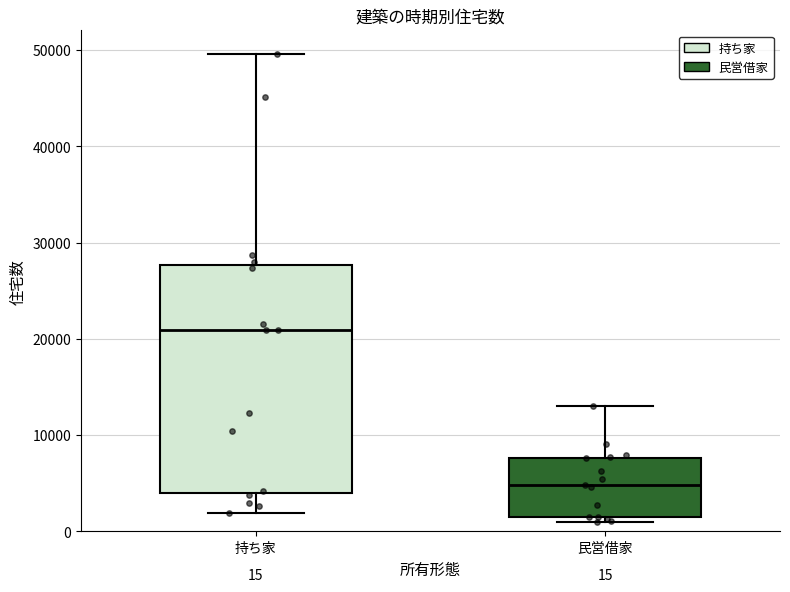

Which box has the highest median line?

持ち家